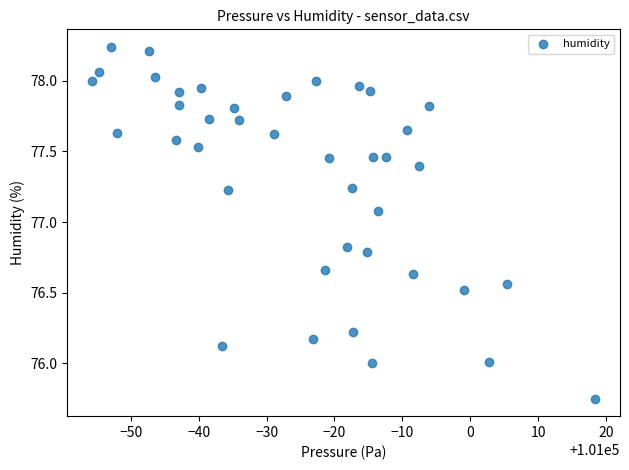

What is the range of Y values (max minus min)?

2.5